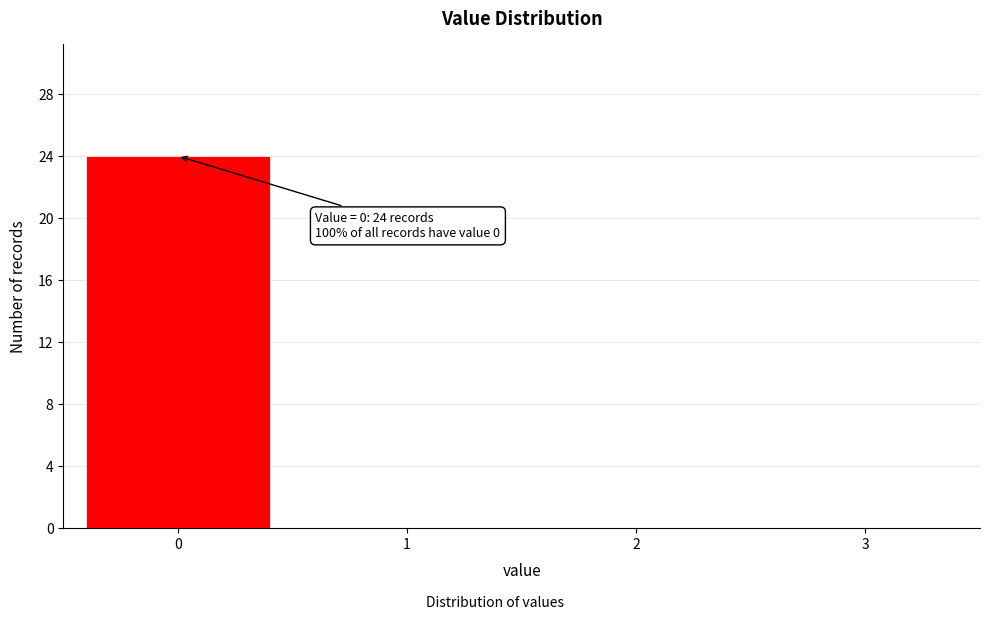

Which range on the x-axis has the tallest bar?

-0.5 to 0.5